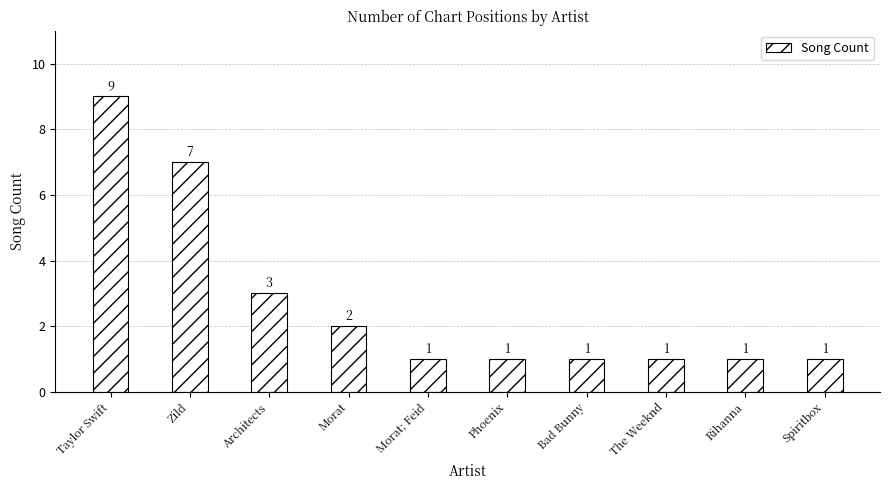

Between Phoenix and Taylor Swift, which is larger?

Taylor Swift